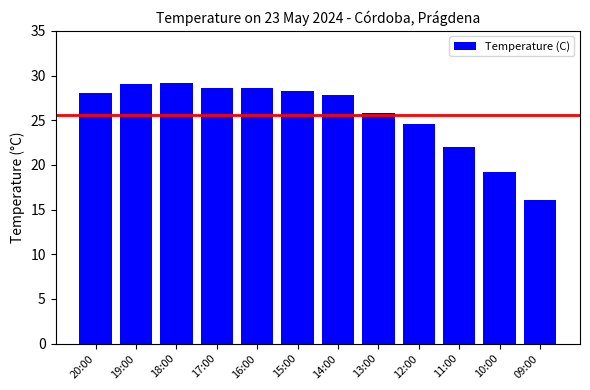

What is the sum of the values at 10:00 and 19:00?

48.2